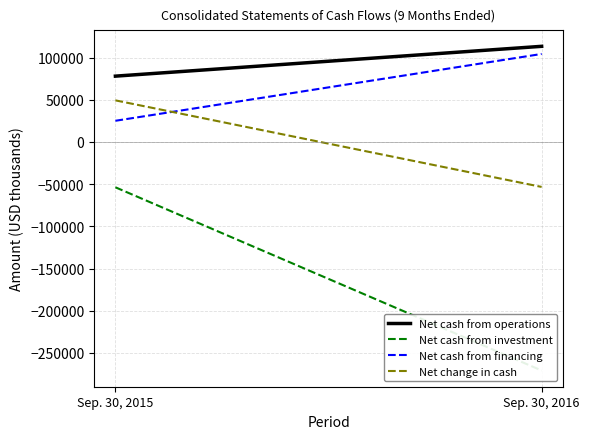

Which category has the lowest value across all series?

Sep. 30, 2016